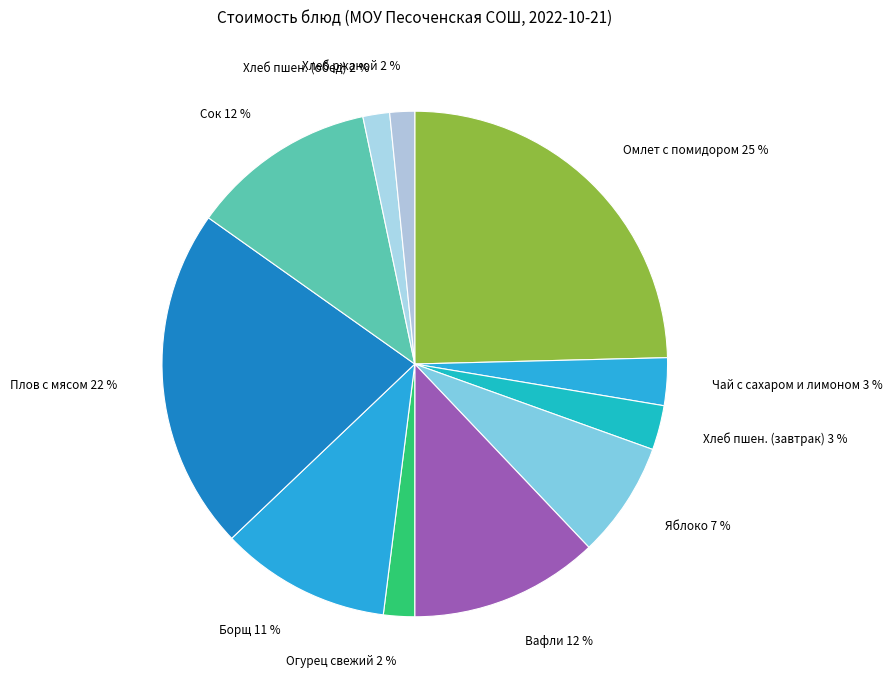

To the nearest percent, what is the average slice percentage?

9%